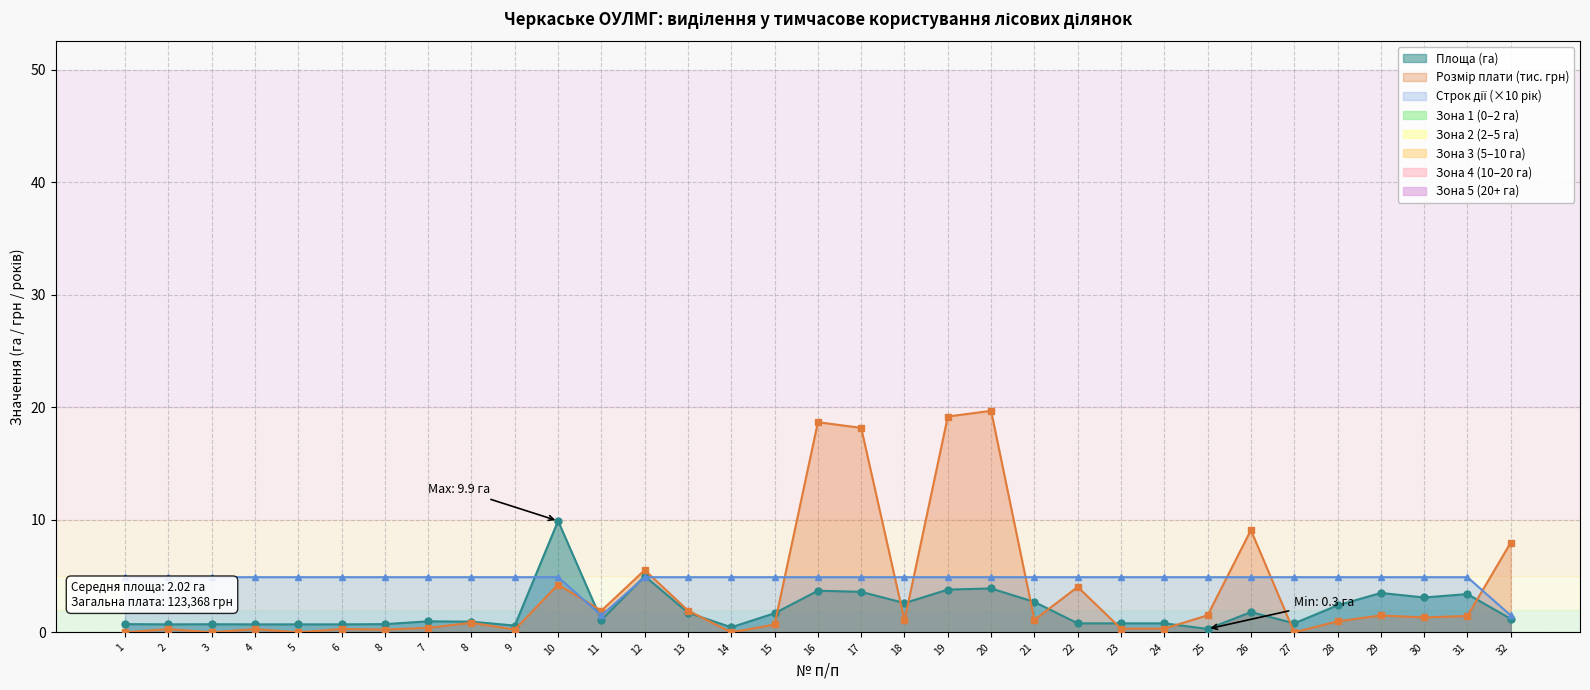

What is the label of the 14th point from the left?

13